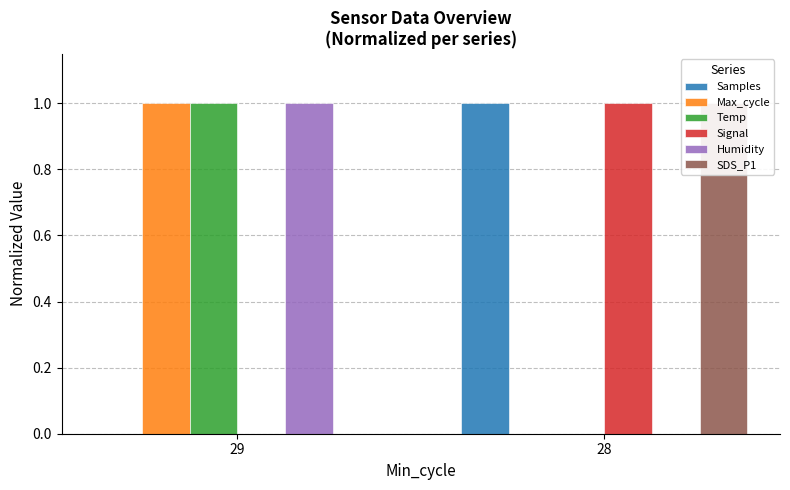

Which series has the largest total across all categories?

Samples